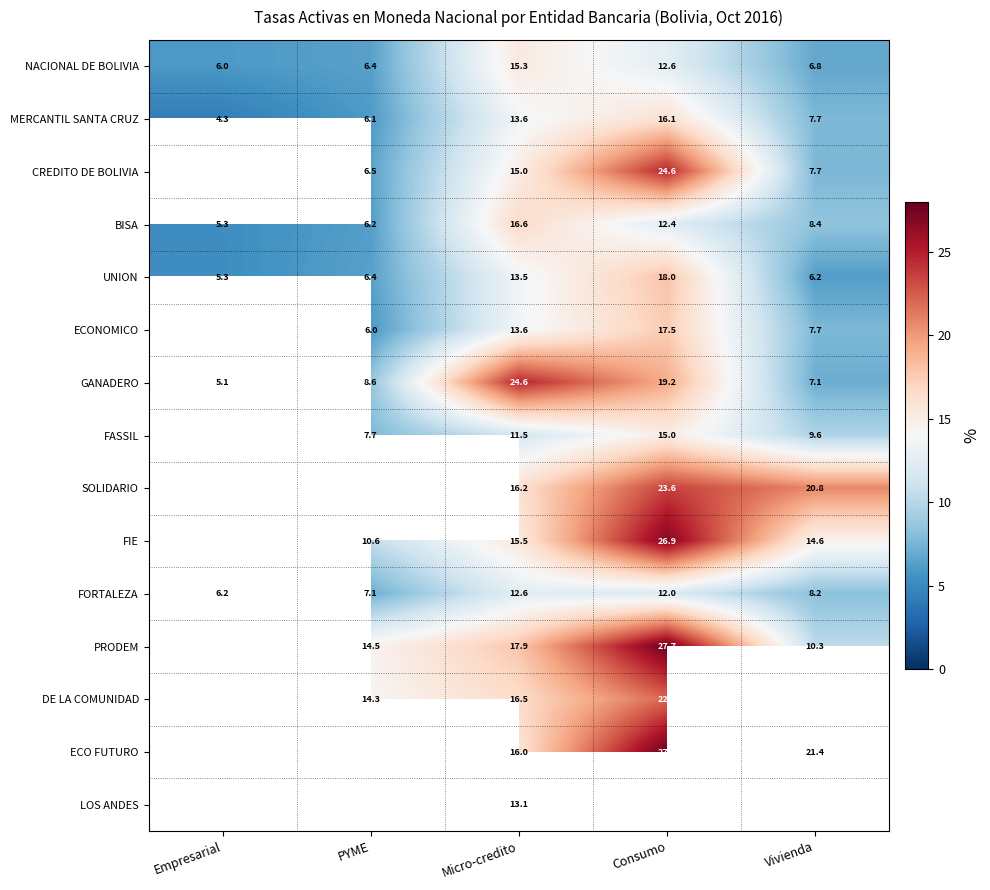

Count the number of data series in this chart.

15